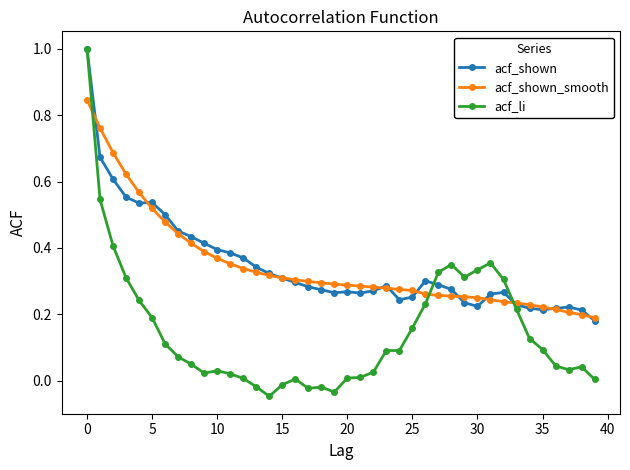

What is the greatest value displayed?

1.0